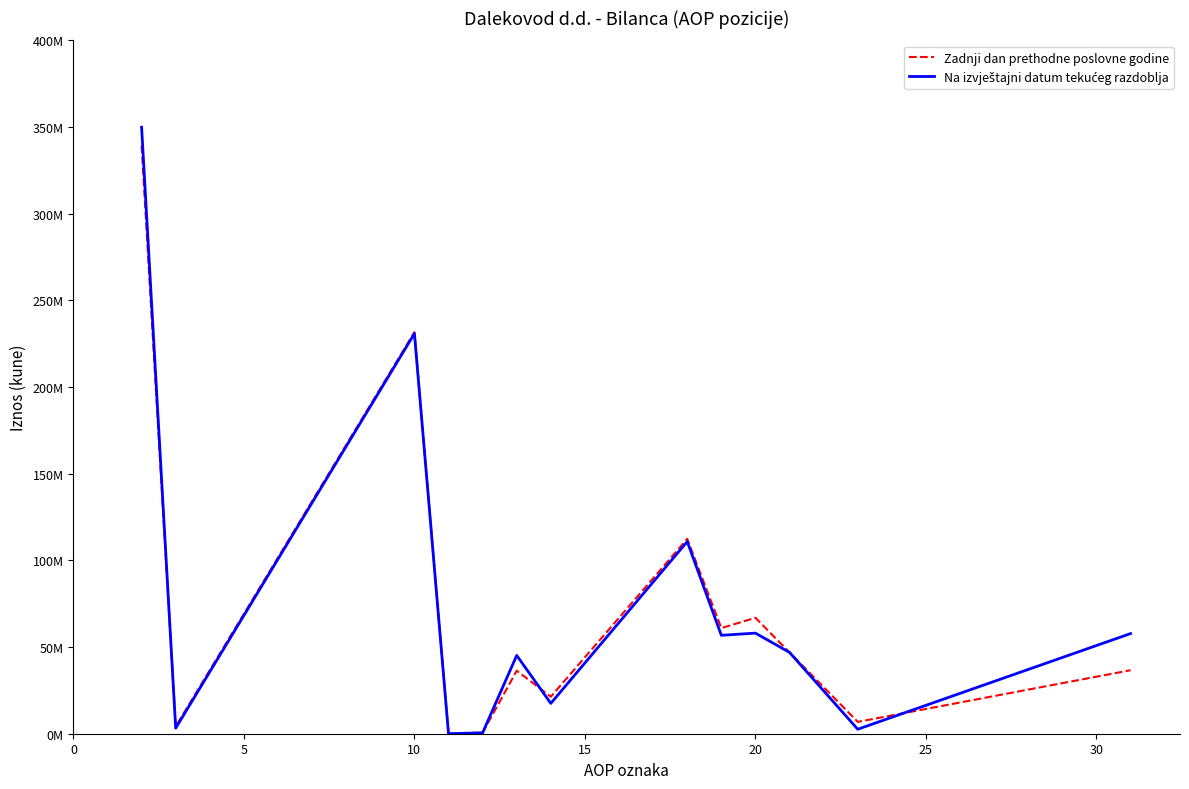

List the series in order of their overall mean, lowest first.

Zadnji dan prethodne poslovne godine, Na izvještajni datum tekućeg razdoblja